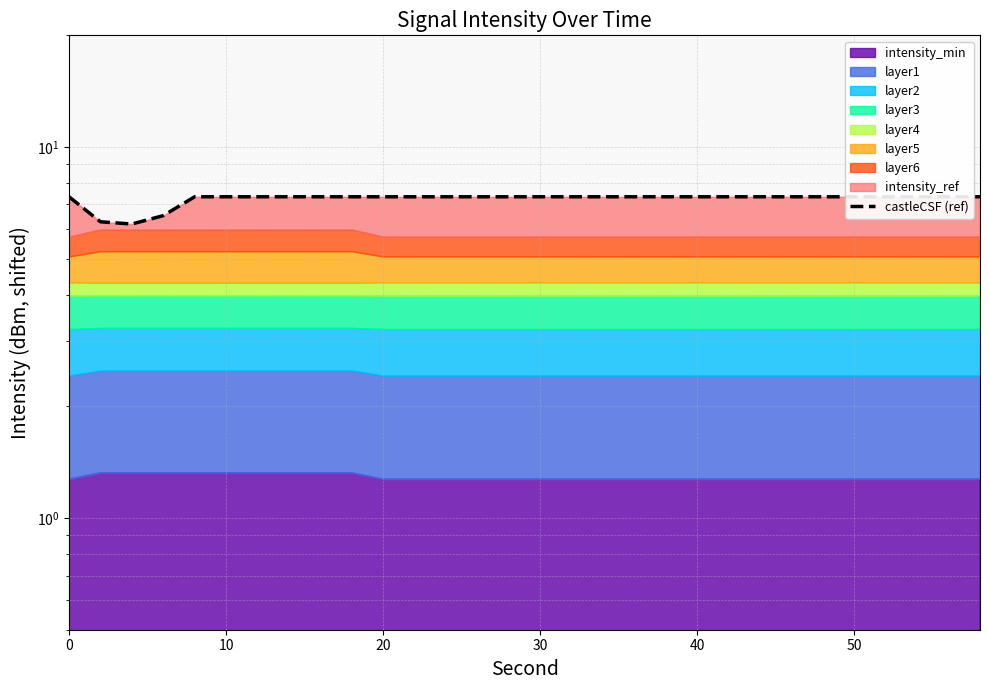

Does the chart display data point markers on the line(s)?

No